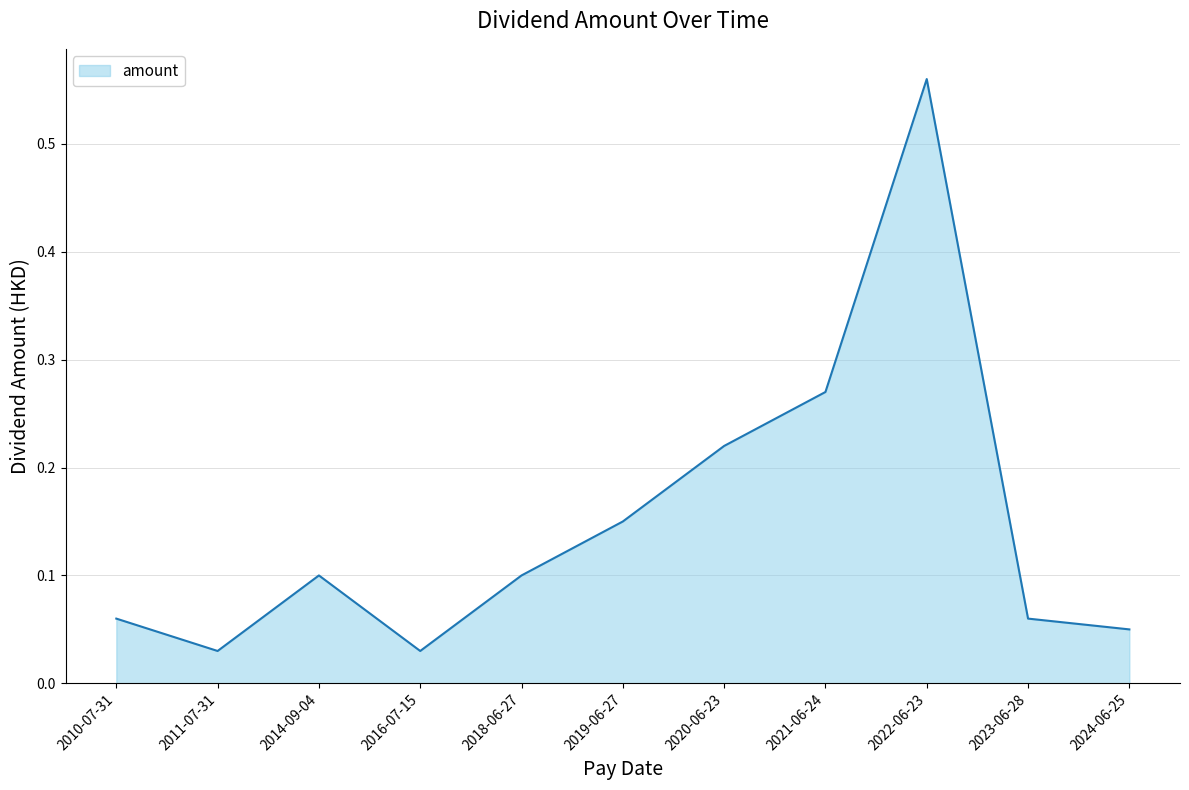

The value at 2014-09-04 is 0.1. True or false?

True